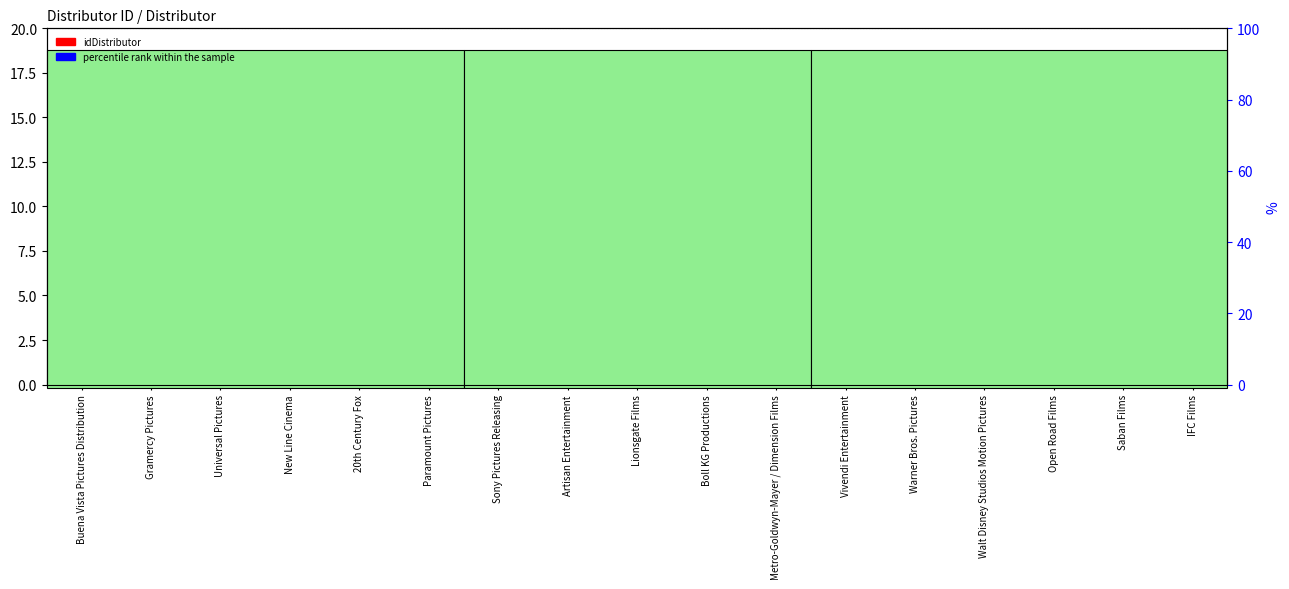

What is the label of the 15th bar from the left?

Open Road Films